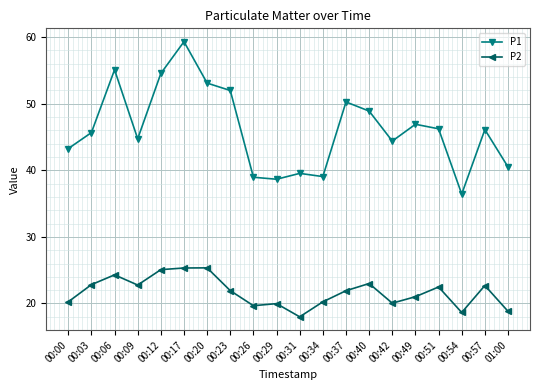

What value does the P1 series have at 00:31?

39.5